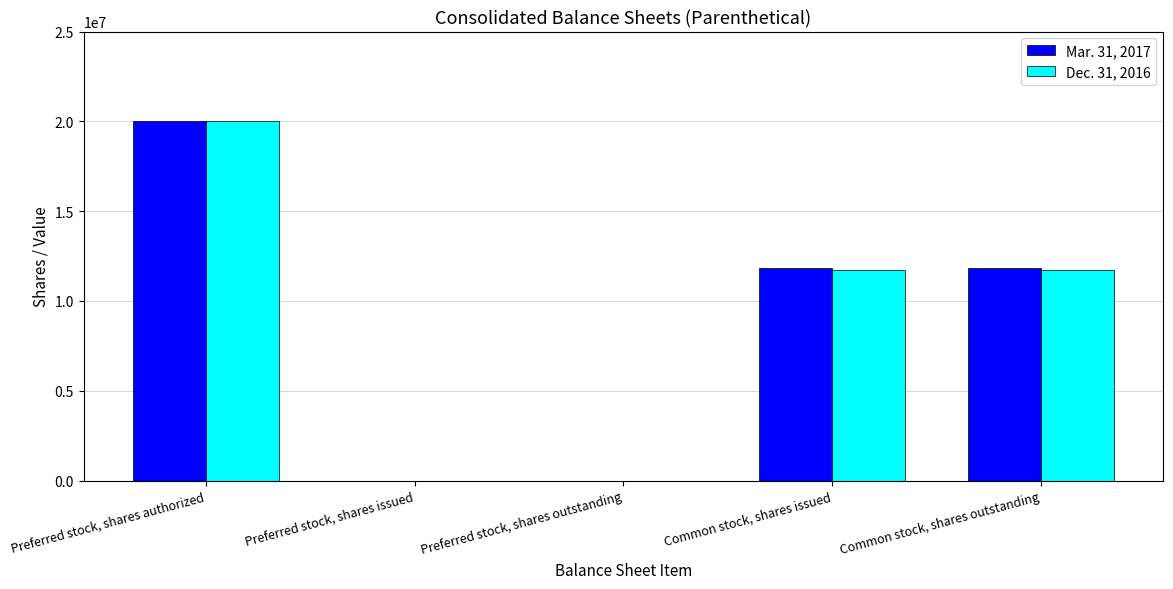

Which series changed the most between Preferred stock, shares authorized and Common stock, shares outstanding?

Dec. 31, 2016